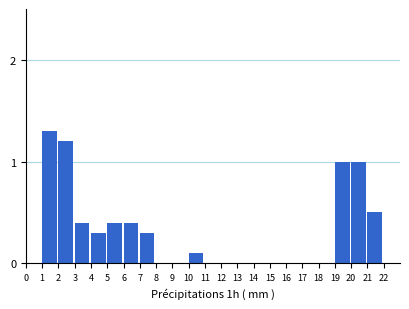

Reading left to right, list all the values displayed in this chart.

0=0.0	1=1.3	2=1.2	3=0.4	4=0.3	5=0.4	6=0.4	7=0.3	8=0.0	9=0.0	10=0.1	11=0.0	12=0.0	13=0.0	14=0.0	15=0.0	16=0.0	17=0.0	18=0.0	19=1.0	20=1.0	21=0.5	22=0.0